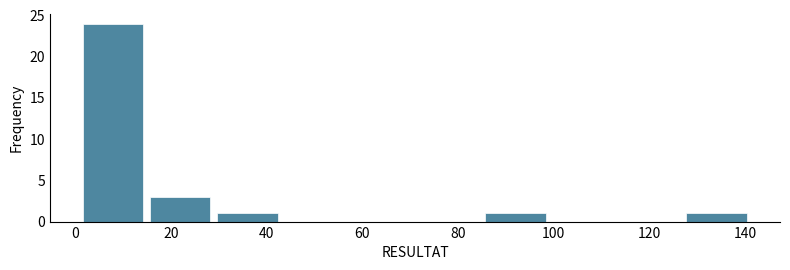

Reading left to right, list every bar in this chart as the range it spans on the x-axis followed by its height. Neither the bar edges nor the heights are printed on the chart, so give them approximately, as read against the axes.

1 to 15: 24
15 to 29: 3
29 to 43: 1
43 to 57: 0
57 to 71: 0
71 to 85: 0
85 to 99: 1
99 to 113: 0
113 to 127: 0
127 to 141: 1